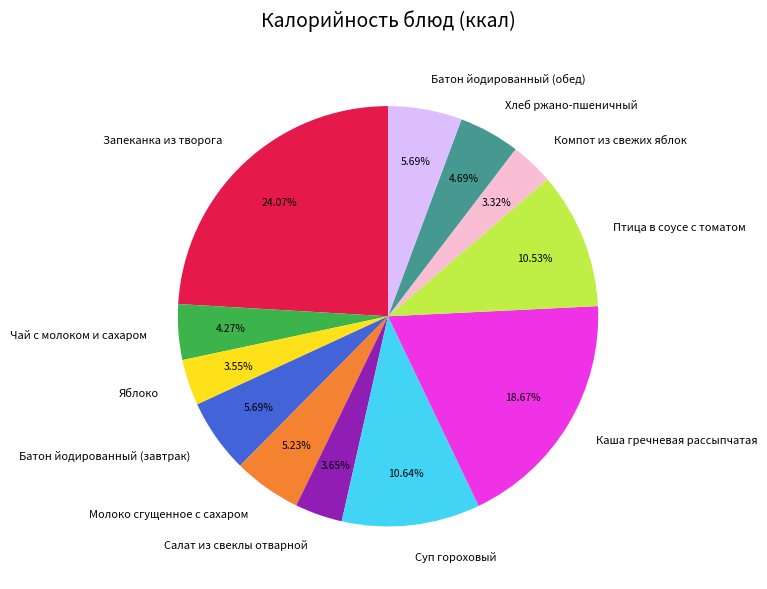

To the nearest percent, what is the difference between the largest and smallest slice percentages?

21%